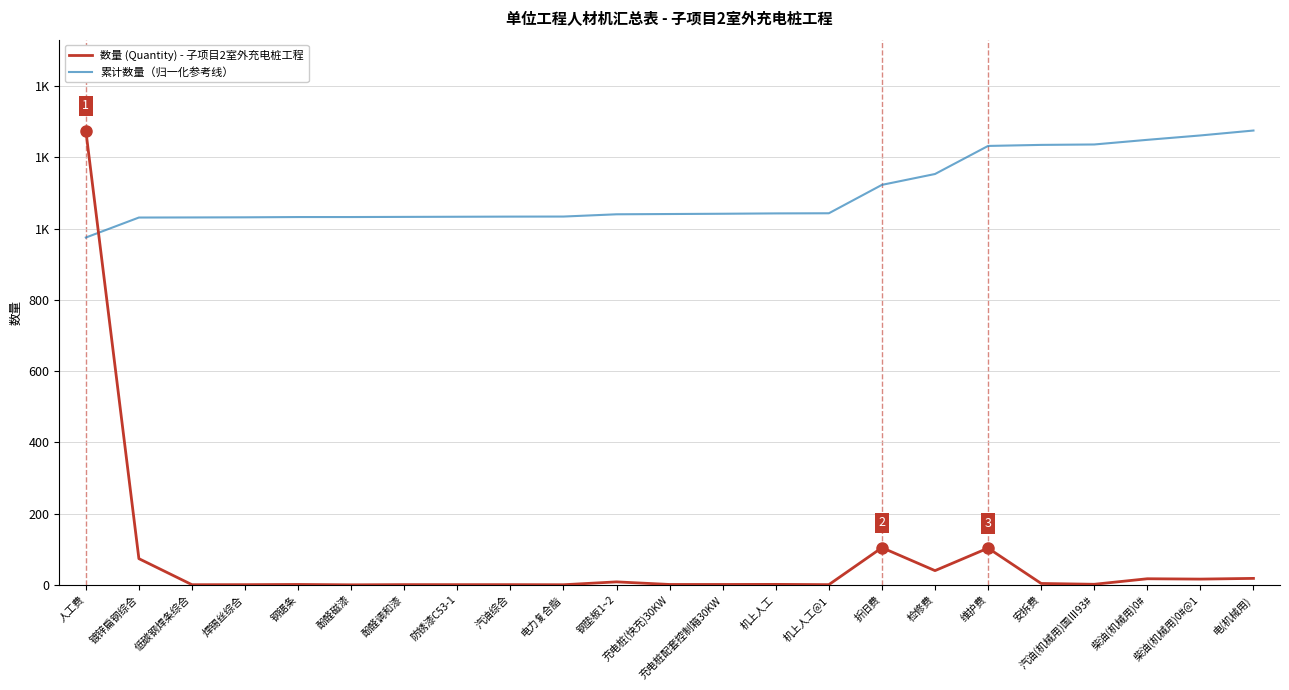

Where does the 数量 (Quantity) - 子项目2室外充电桩工程 series first go above 1?

人工费